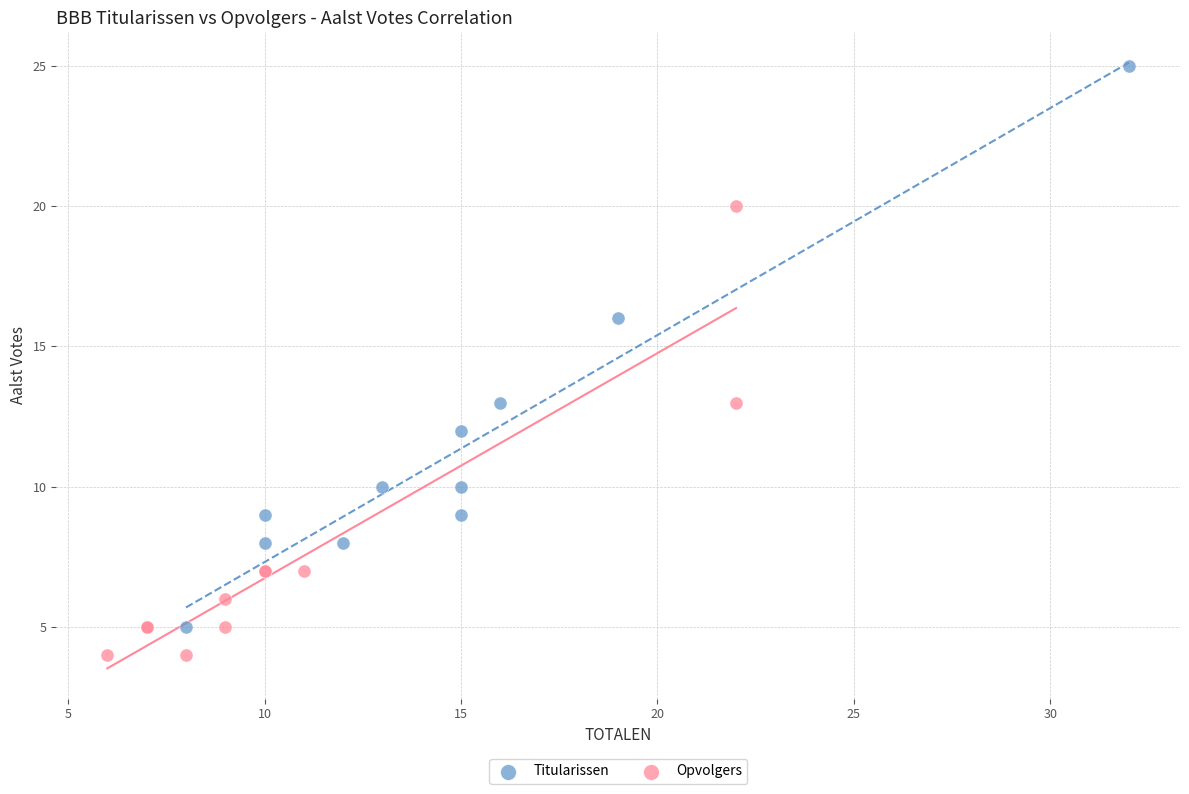

Which series contains the lowest Y value?

Opvolgers